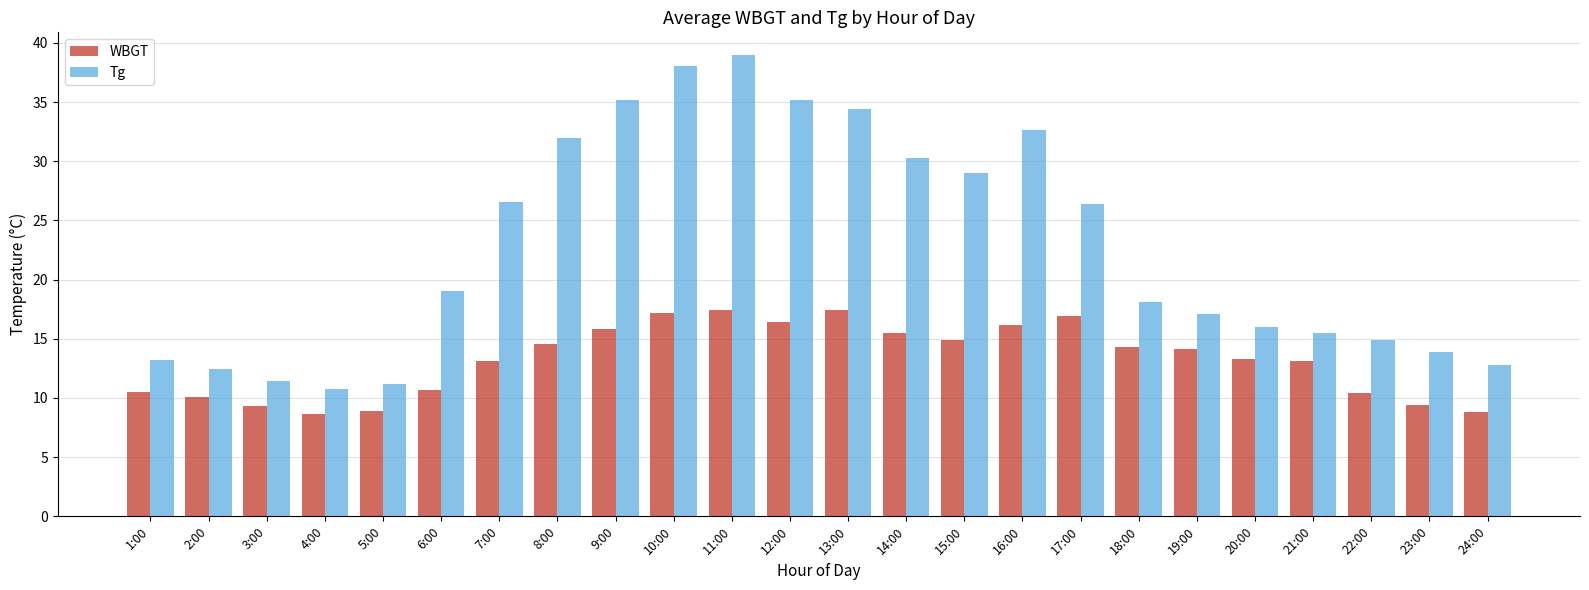

Count the number of categories in the chart.

24